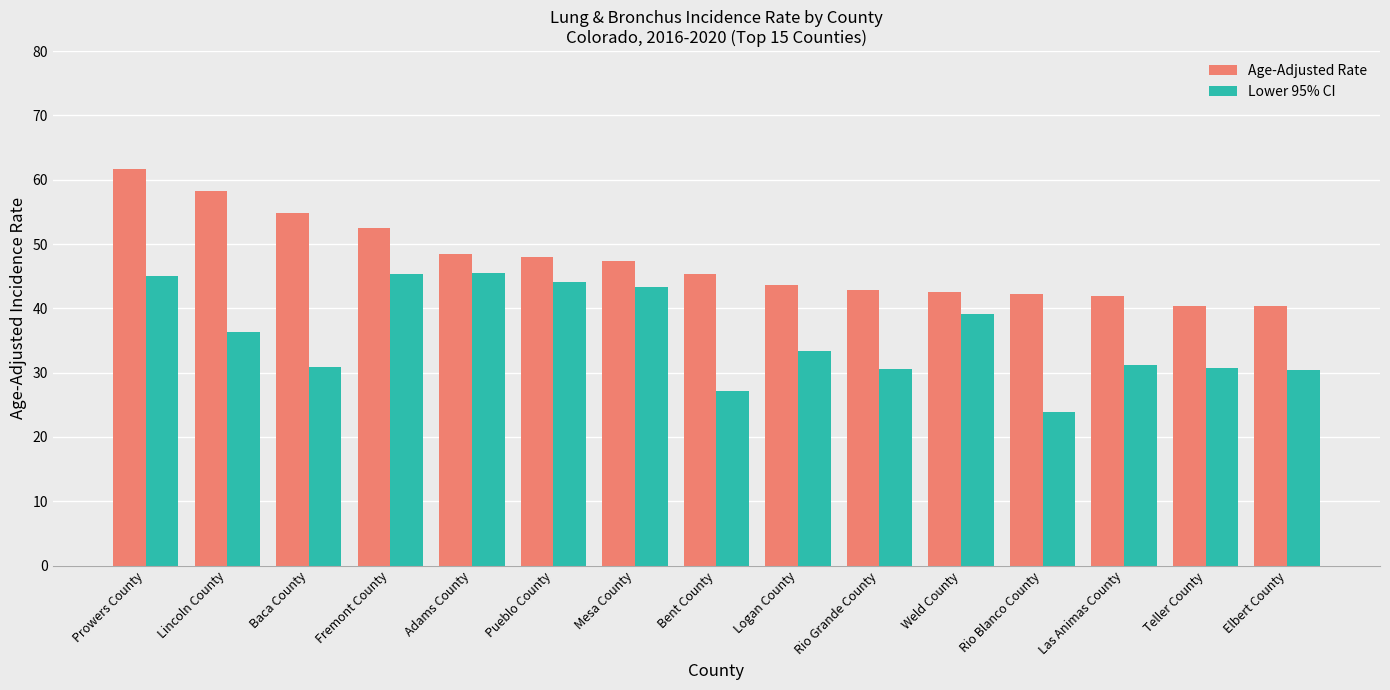

What is the label of the 3rd bar from the left?

Baca County